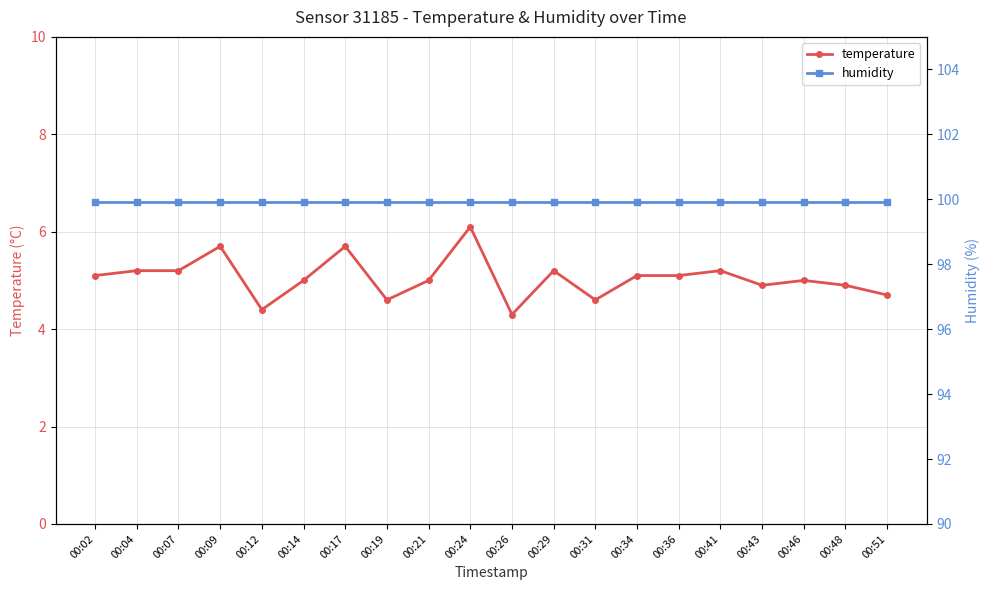

How many data points in temperature are less than 5?

7